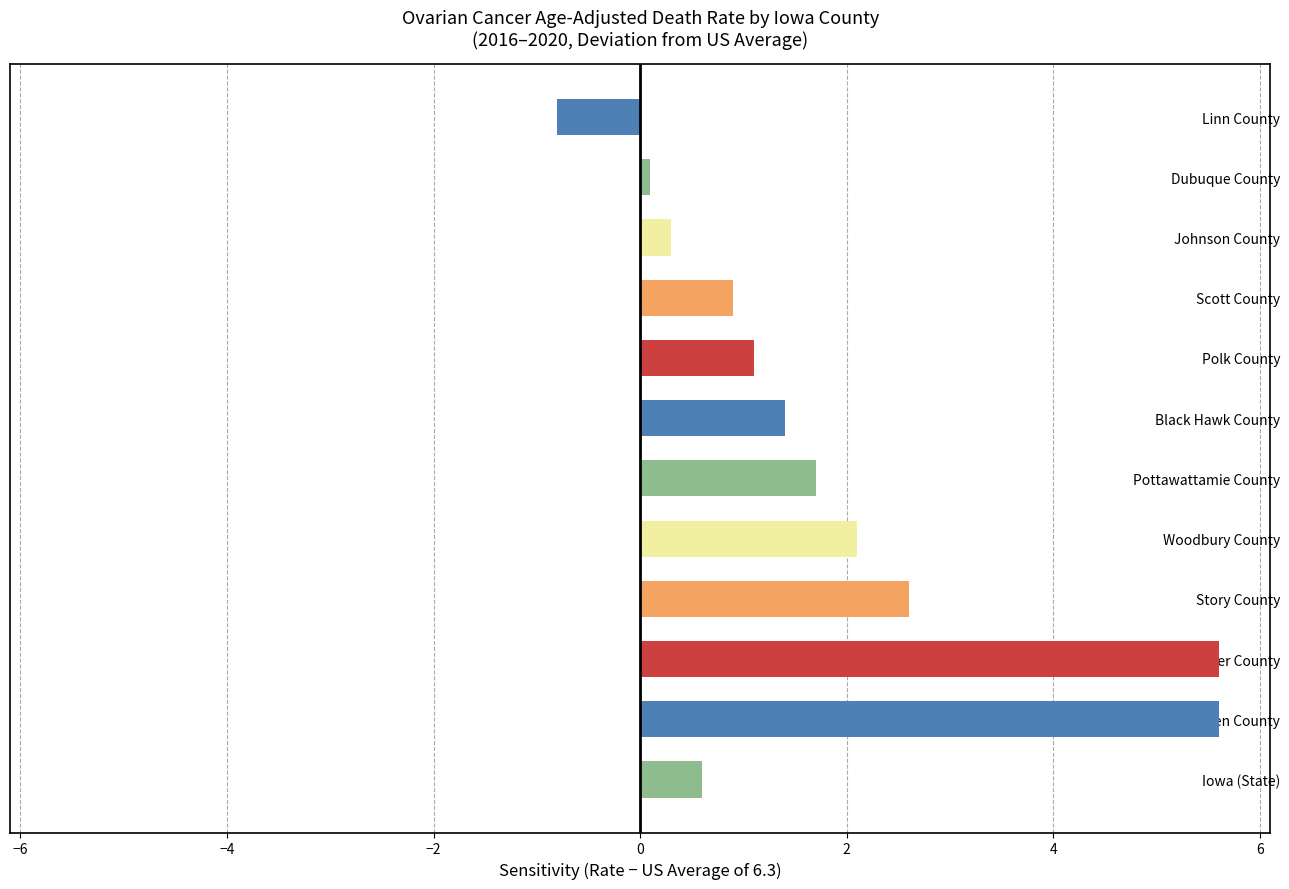

At which label is the value closest to 2?

Woodbury County